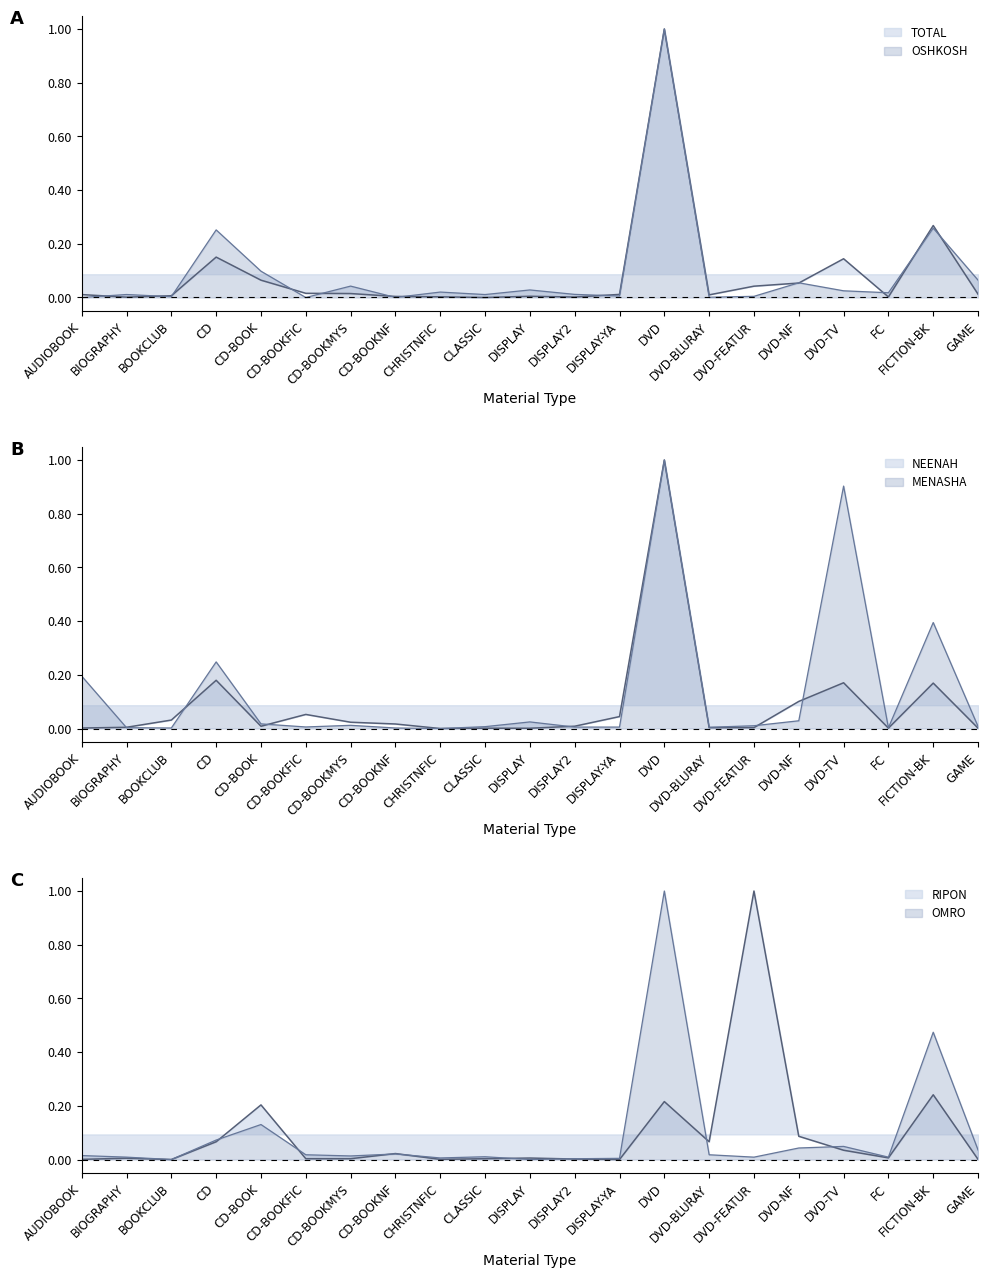

How many positive values does the MENASHA series have?

20